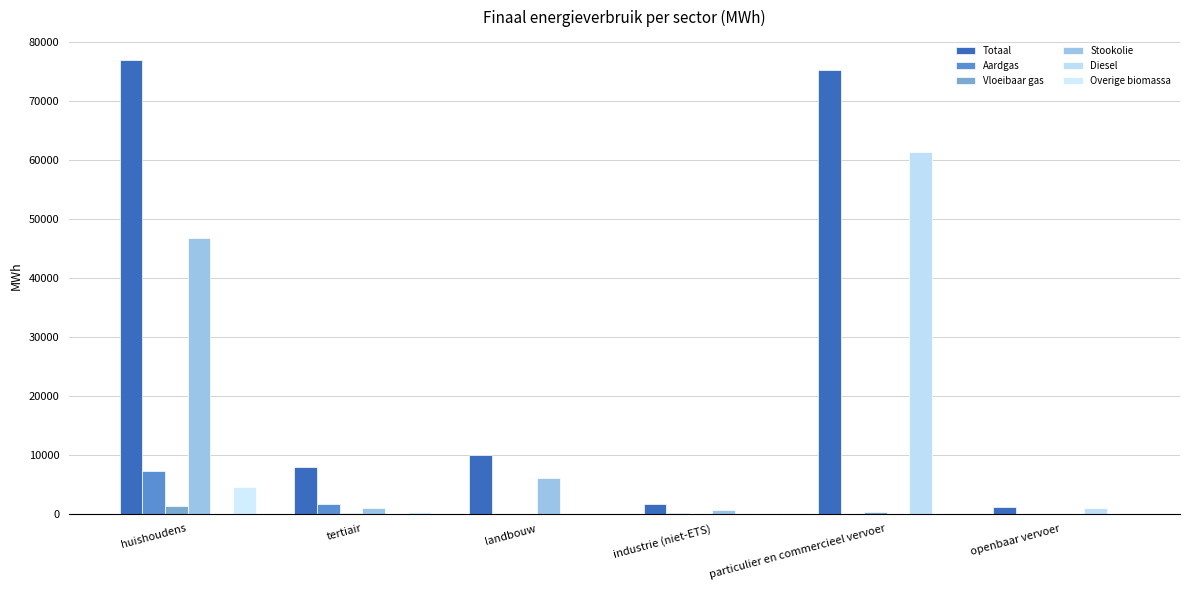

What is the total value across all series at particulier en commercieel vervoer?

137036.3